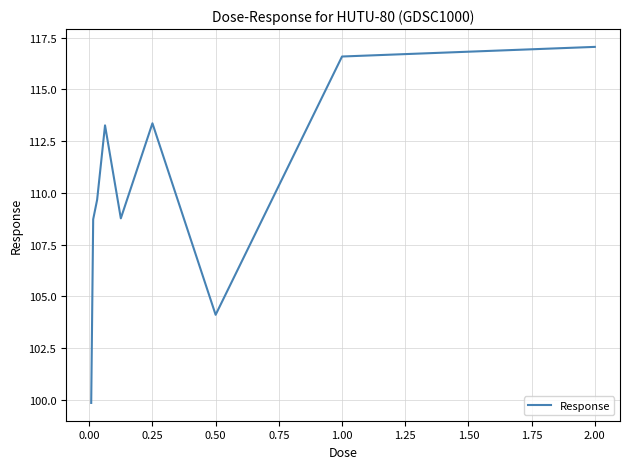

Count the number of categories in the chart.

9